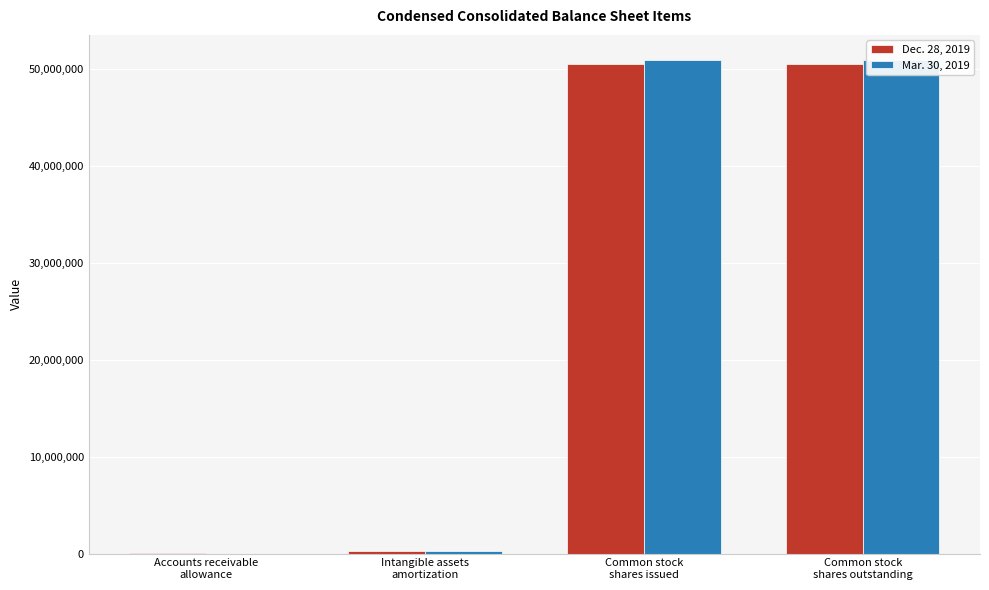

Rank the series by their maximum value, from highest to lowest.

Mar. 30, 2019, Dec. 28, 2019